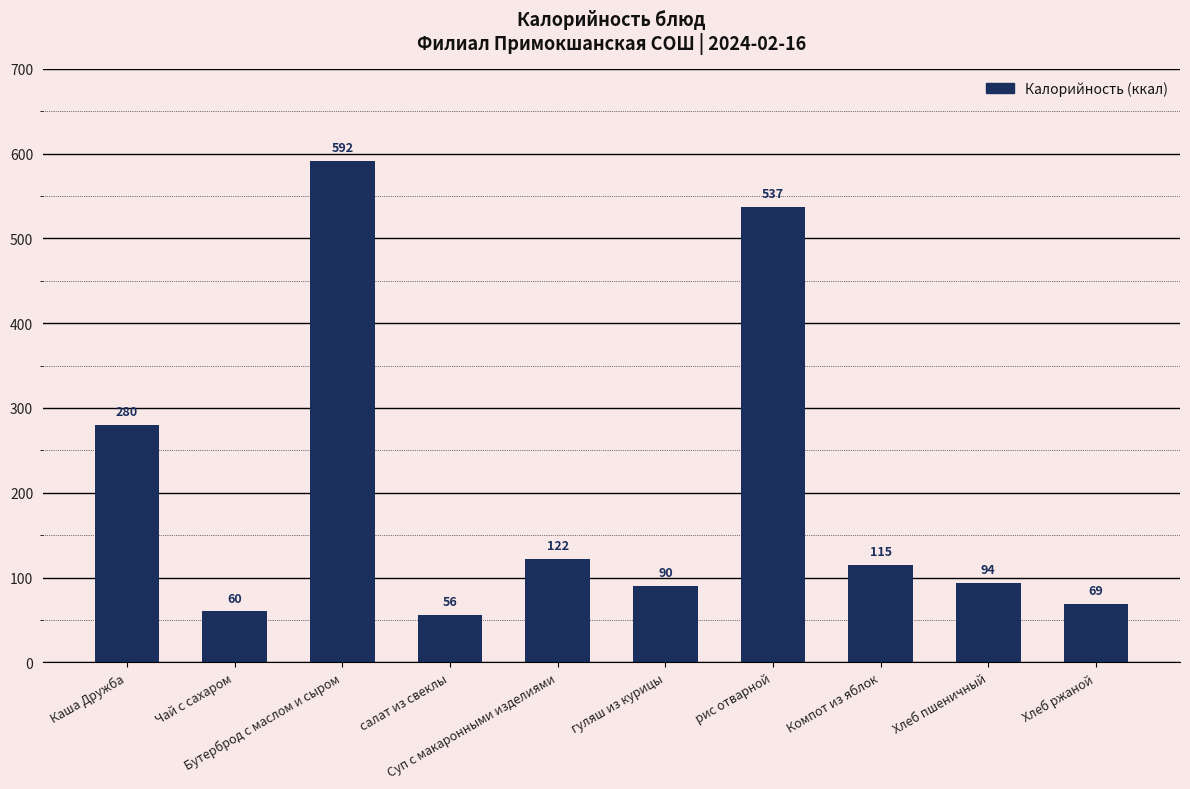

What is the value of the 9th bar from the left?

93.5